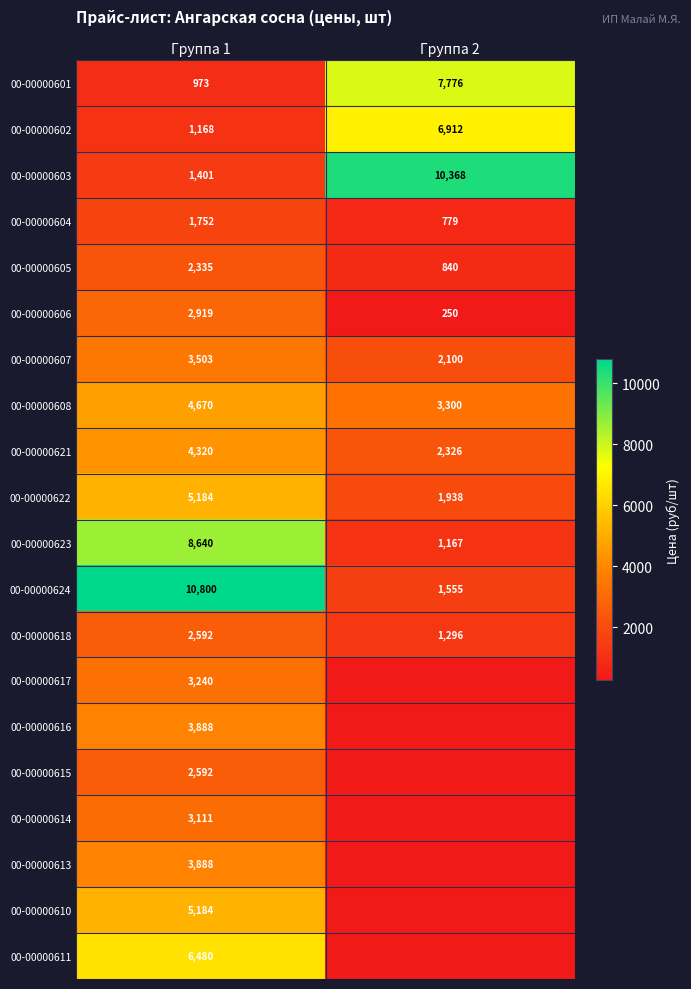

What is the total value across all series at Группа 2?

40607